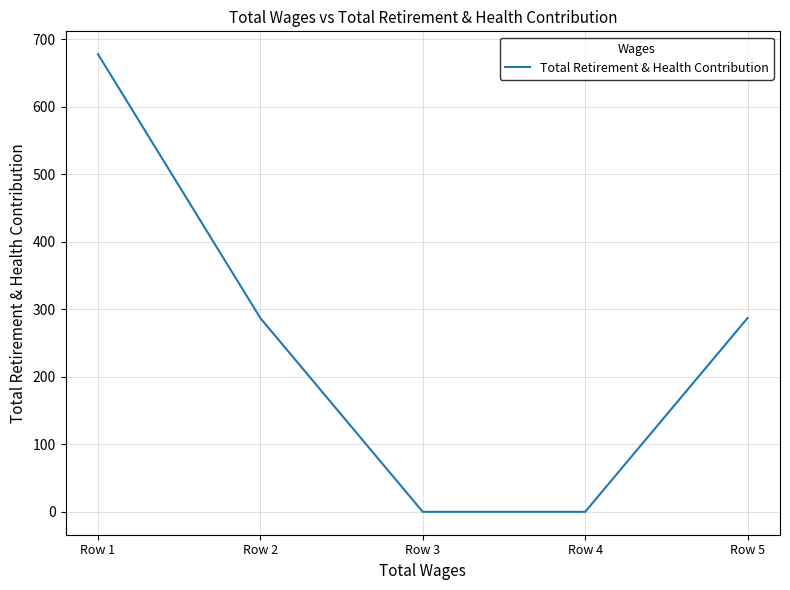

What value does the data have at Row 5?

287